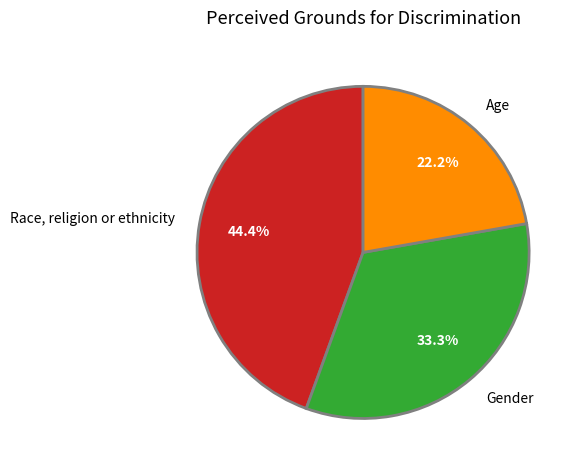

Is Race, religion or ethnicity the majority of the pie?

No